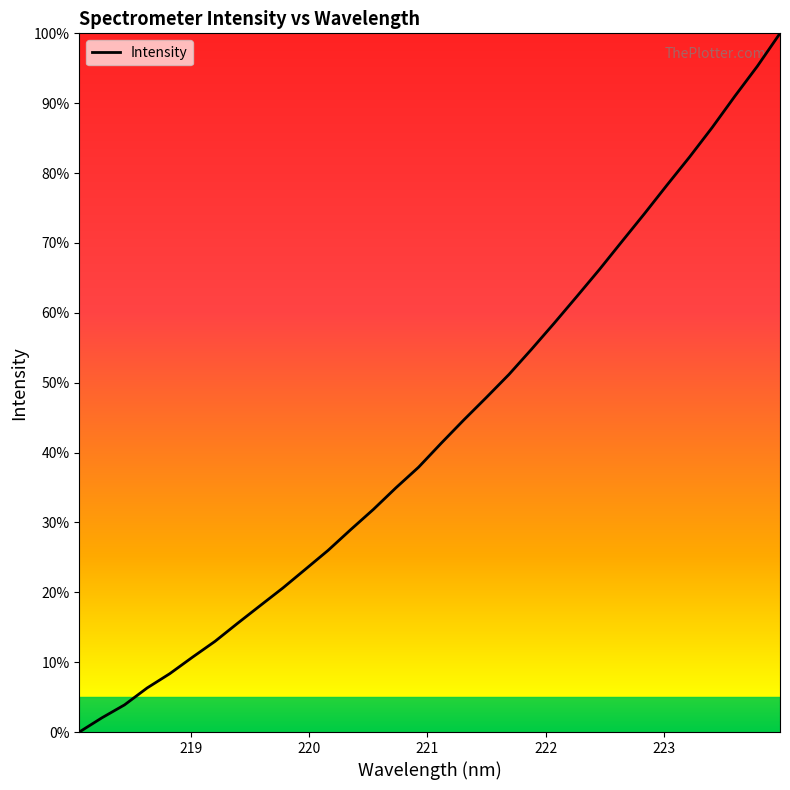

Is this an area chart (filled region under the line)?

No